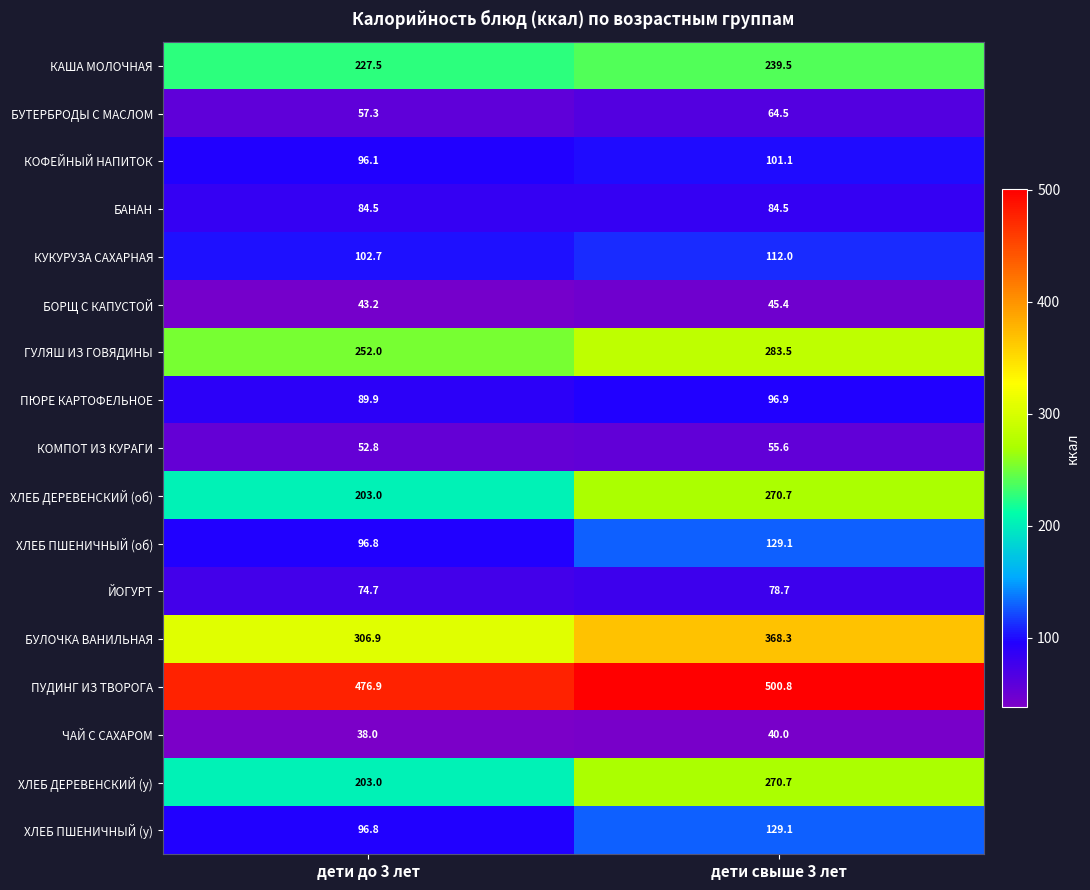

What is the difference between the highest and lowest values at дети до 3 лет?

438.9